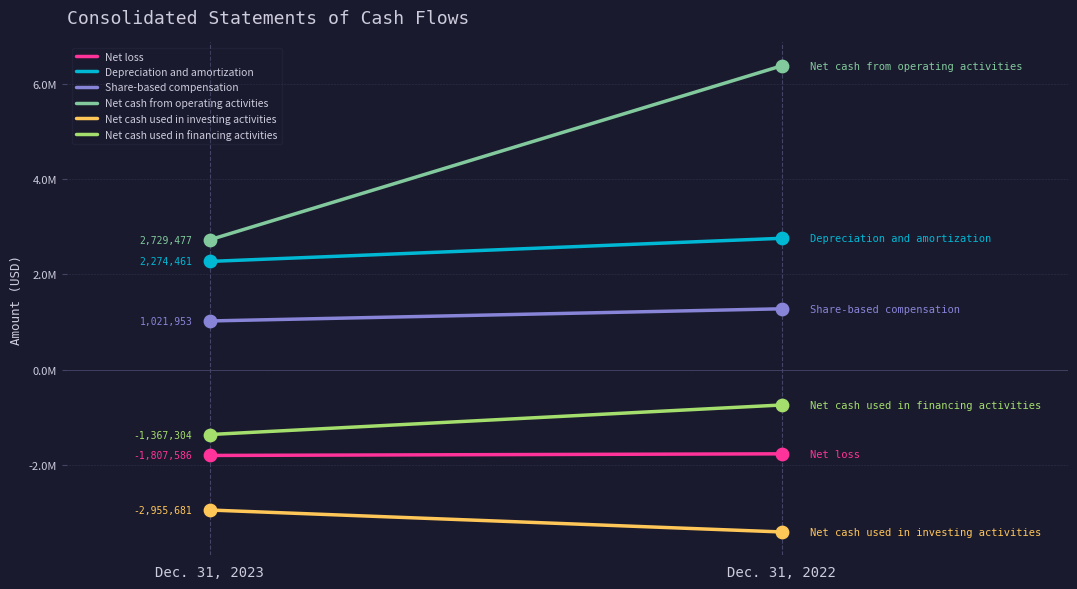

Which series has the largest total across all categories?

Net cash from operating activities